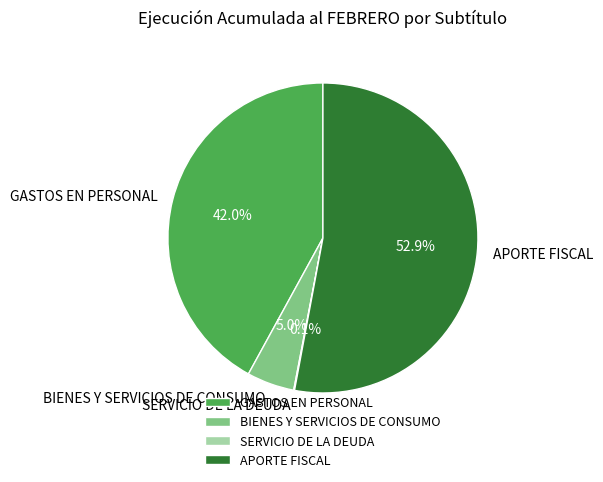

Does any single category account for the majority?

Yes